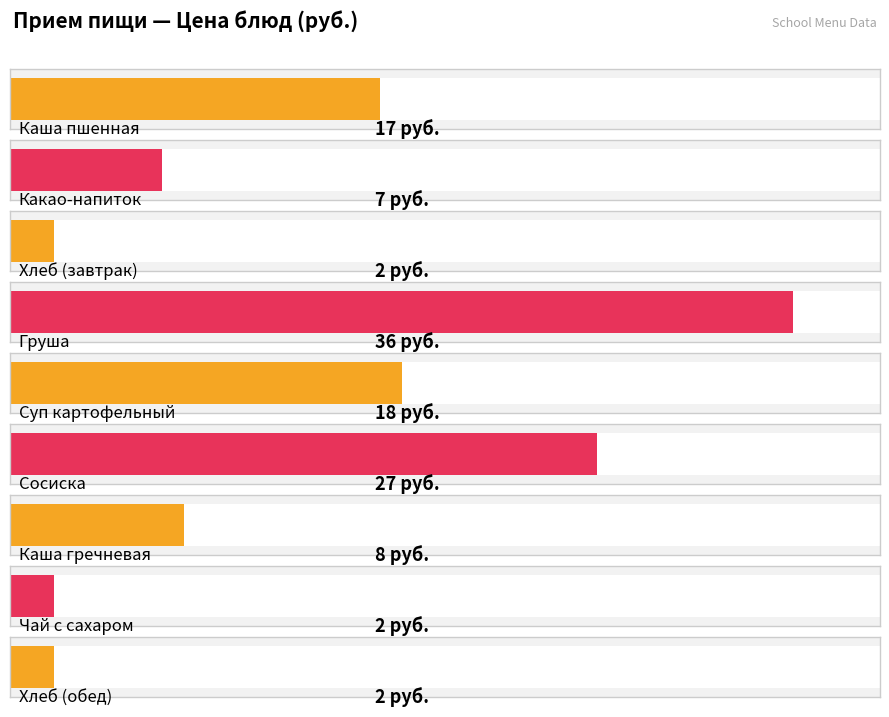

The value at Какао-напиток is 2. True or false?

False